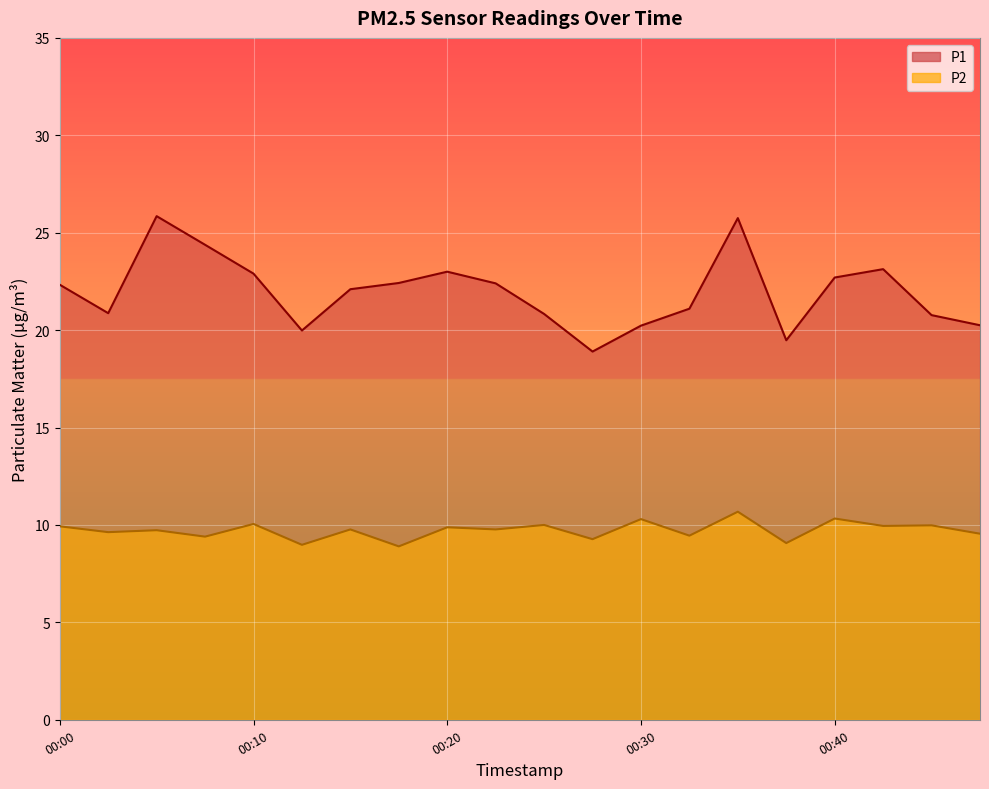

At which category does P2 reach its first local valley?

00:02